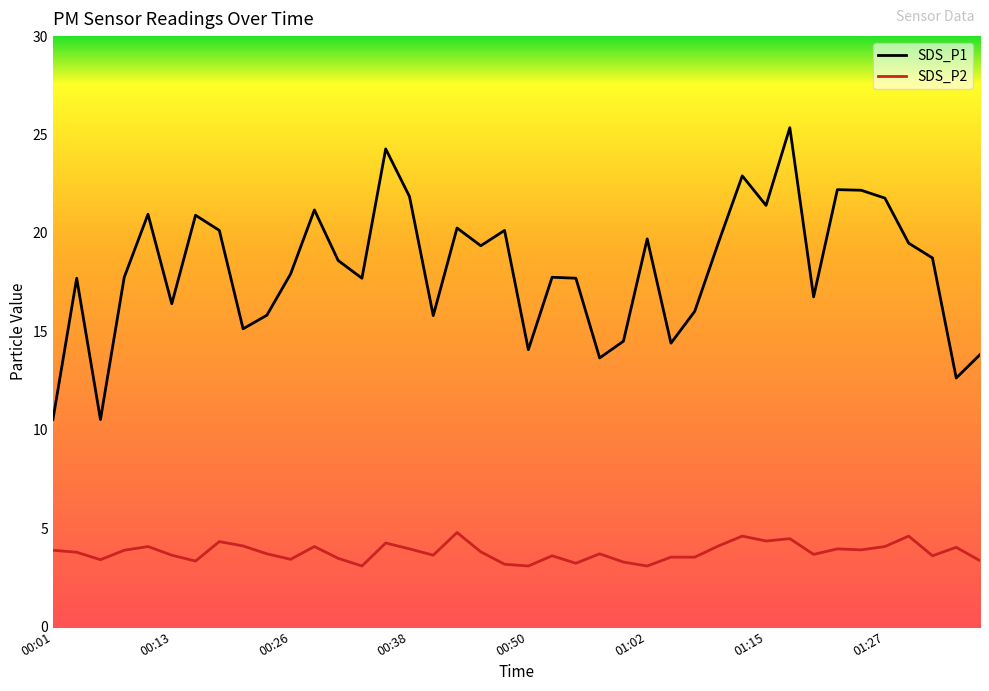

Rank the series by their average value, from highest to lowest.

SDS_P1, SDS_P2